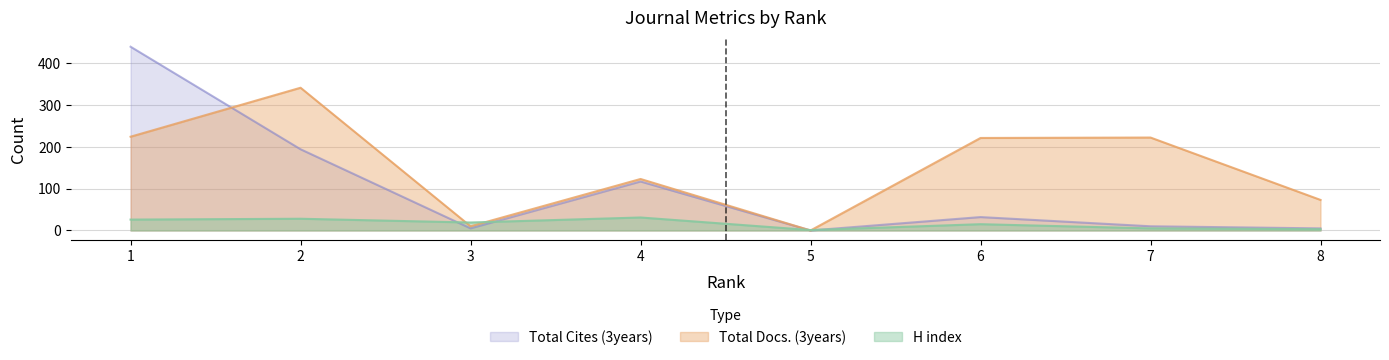

Reading left to right, extract all data points from this chart.

H index: 1=26	2=28	3=19	4=31	5=1	6=15	7=5	8=3
Total Docs. (3years): 1=224	2=341	3=10	4=123	5=0	6=221	7=222	8=73
Total Cites (3years): 1=439	2=194	3=5	4=117	5=0	6=32	7=10	8=5